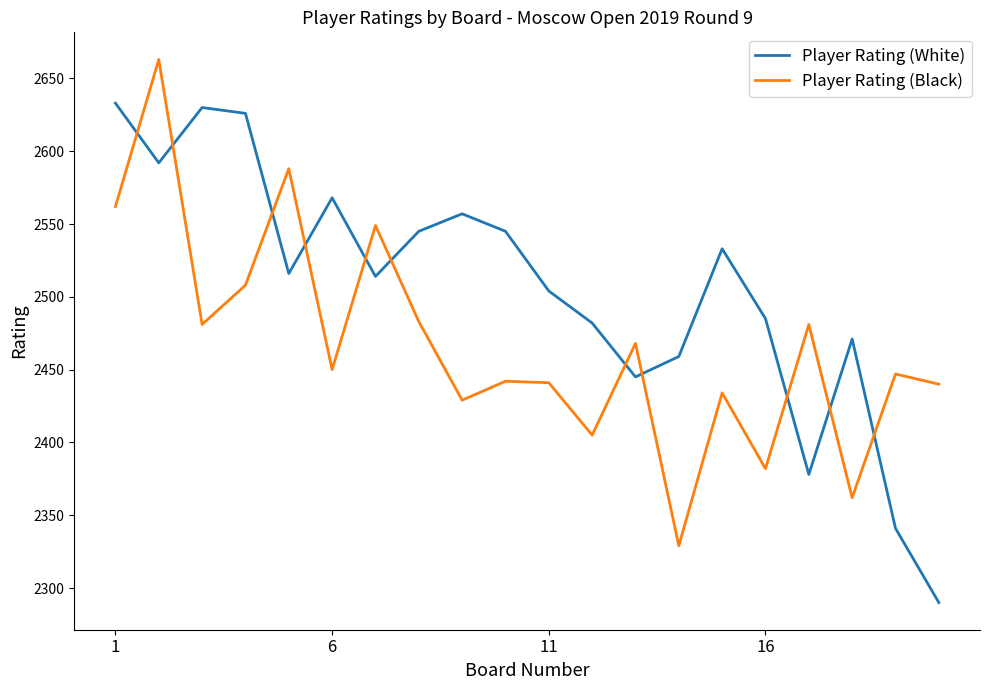

What is the maximum value for Player Rating (White)?

2633